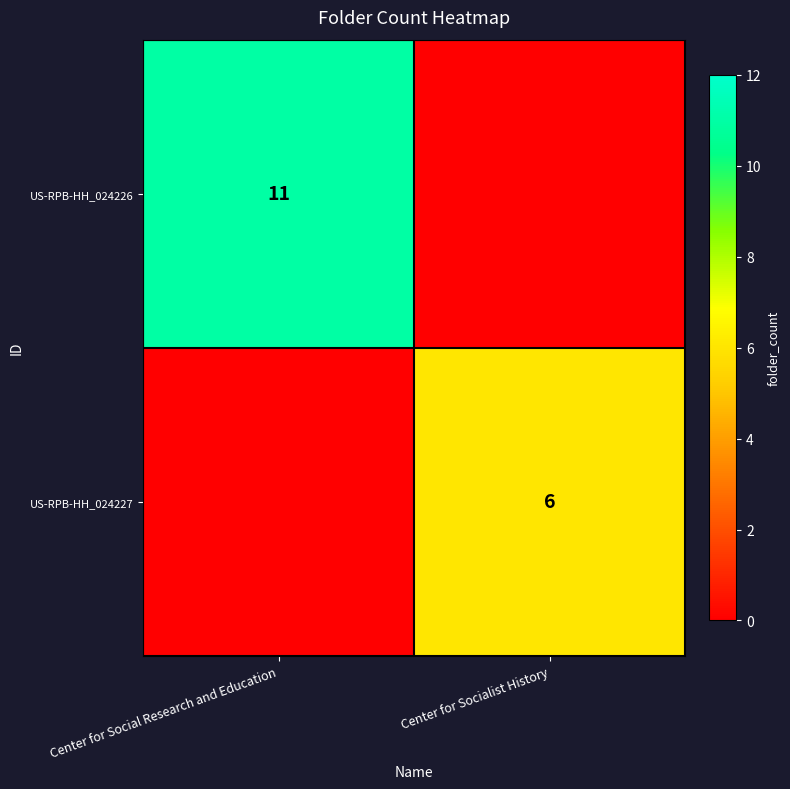

Which series has the largest total across all categories?

row_0